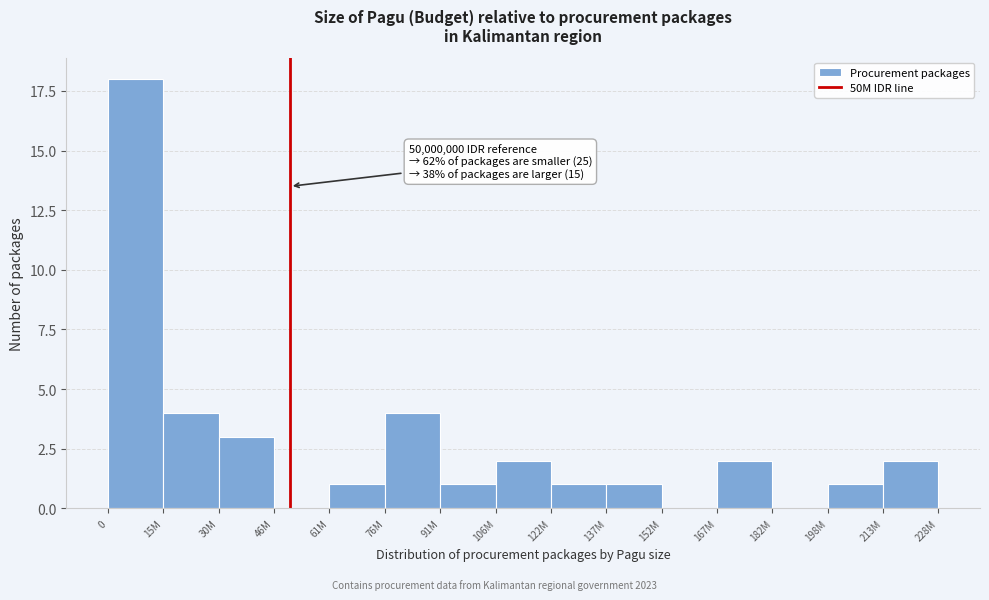

Reading left to right, transcribe all the data shown in this chart.

0=18	15M=4	30M=3	46M=0	61M=1	76M=4	91M=1	106M=2	122M=1	137M=1	152M=0	167M=2	182M=0	198M=1	213M=2